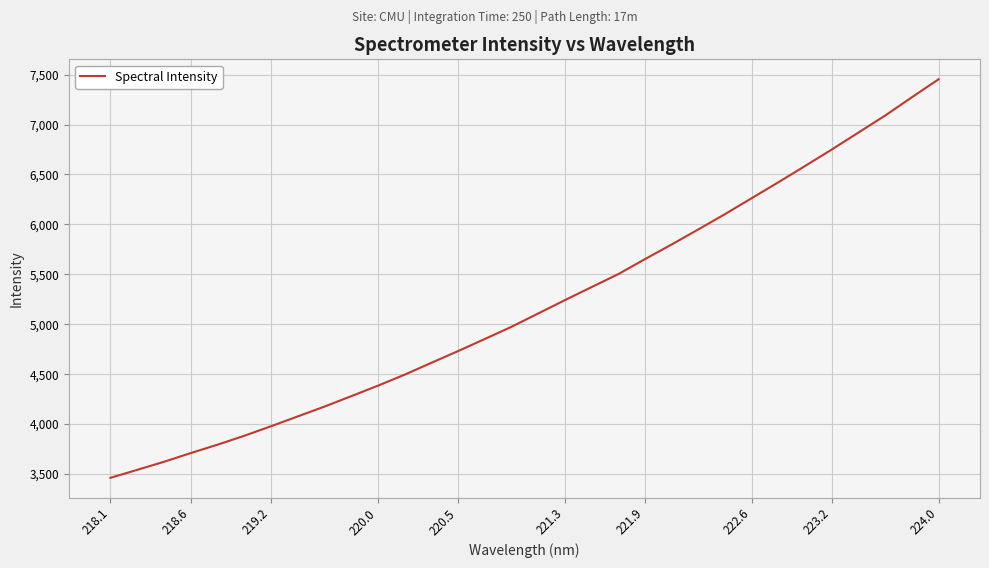

What is the maximum value shown in the chart?

7453.0